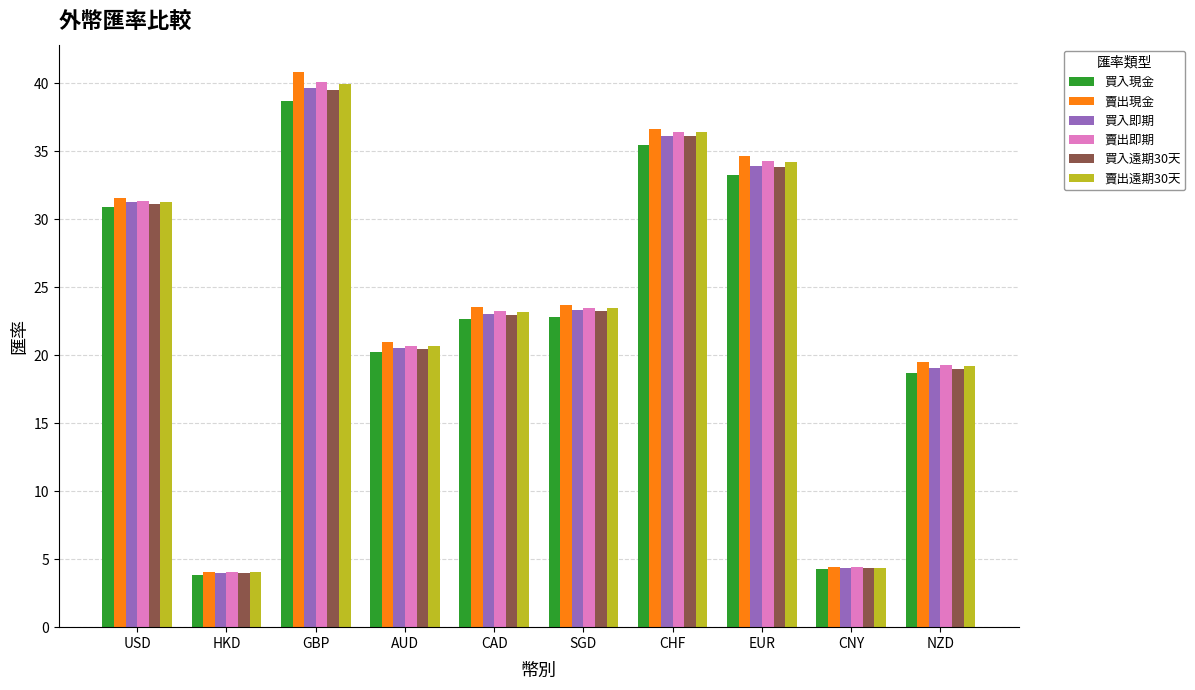

What is the difference between the second highest and minimum values in the 買入遠期30天 series?

32.1